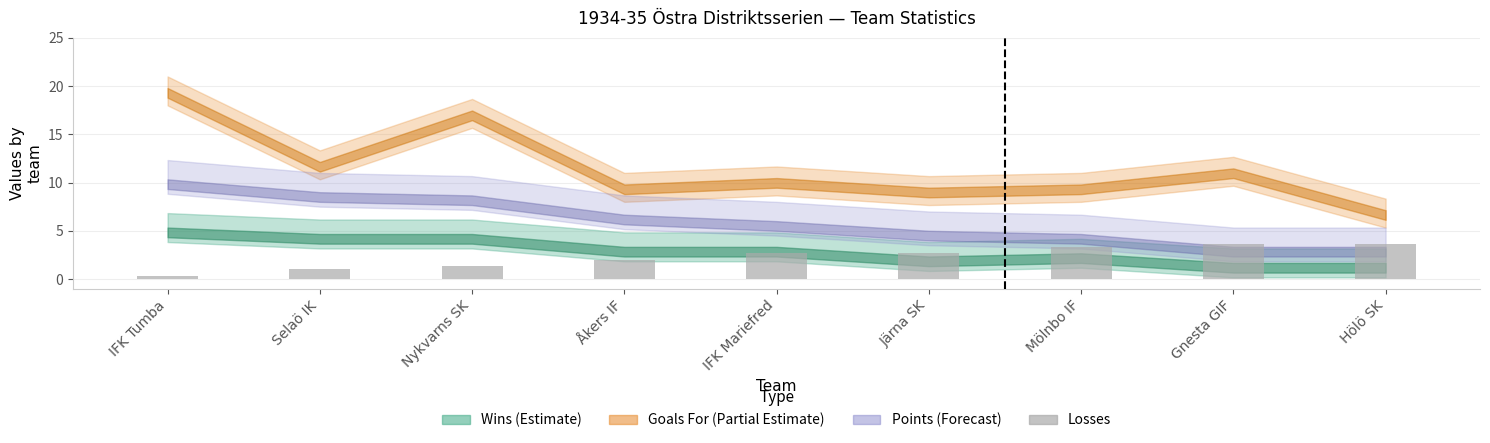

The value at Gnesta GIF is 3.7. True or false?

True